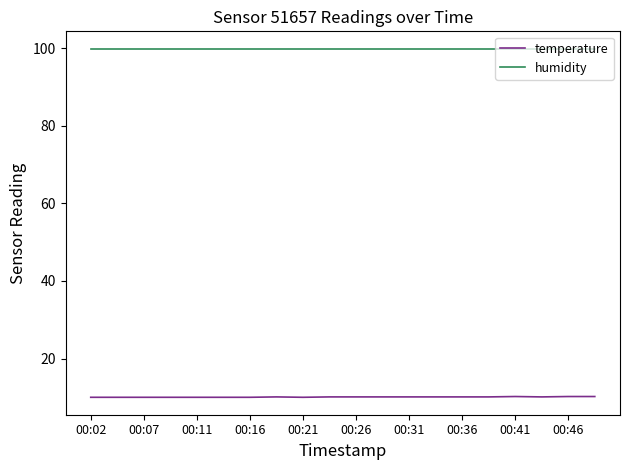

Rank the series by their maximum value, from lowest to highest.

temperature, humidity